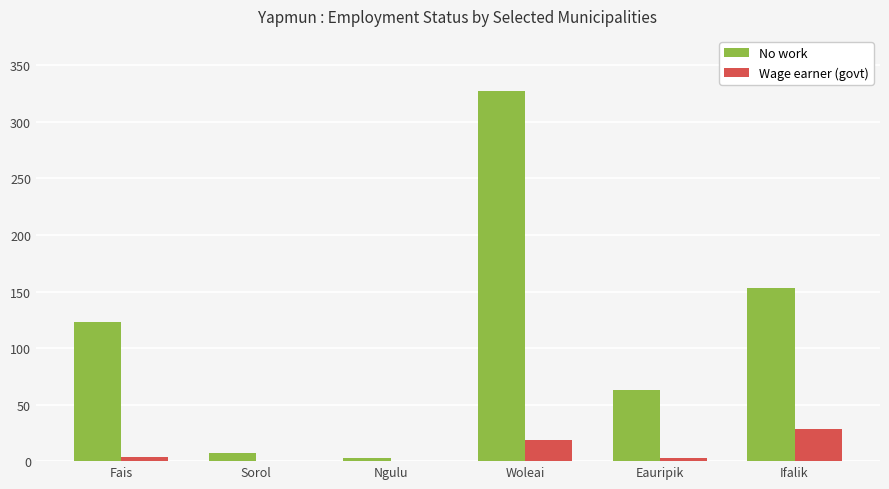

Which series has the largest total across all categories?

No work